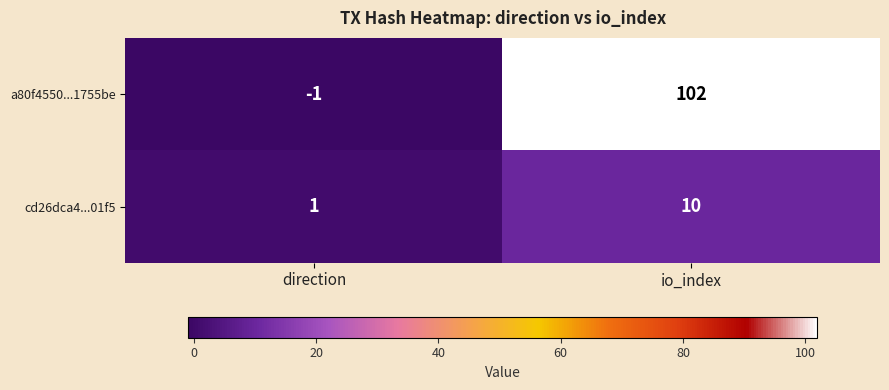

The value of cd26dca4...01f5 at direction is 1. True or false?

True